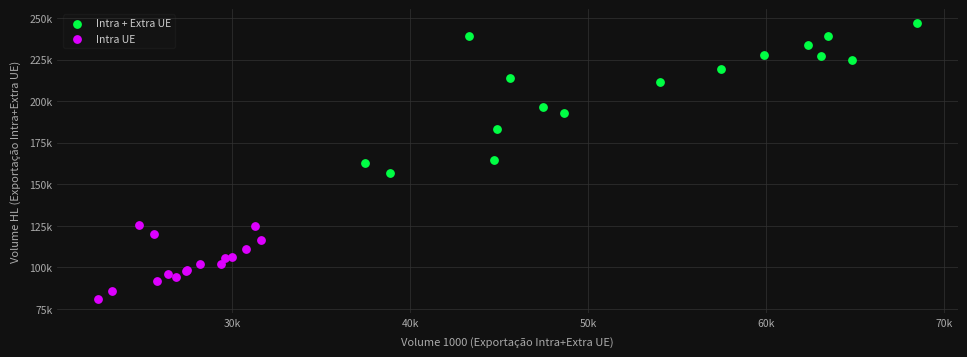

Which series reaches the minimum Y coordinate?

Intra UE